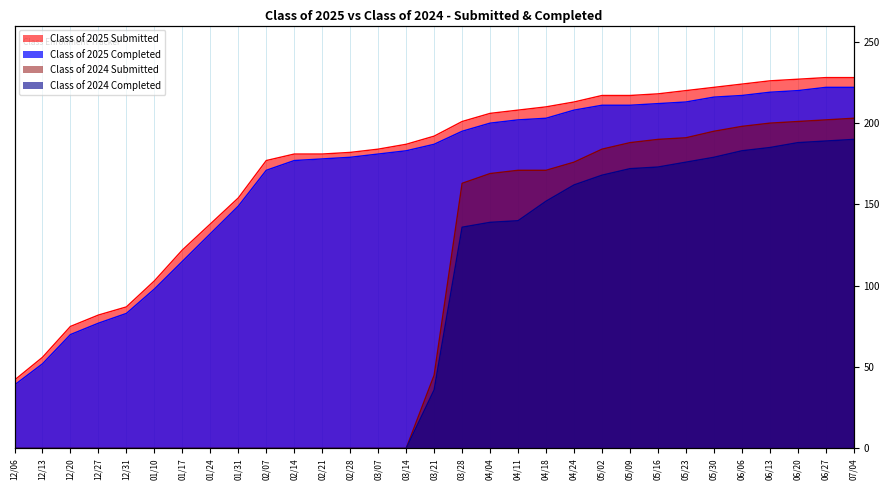

Does the chart display data point markers on the line(s)?

No